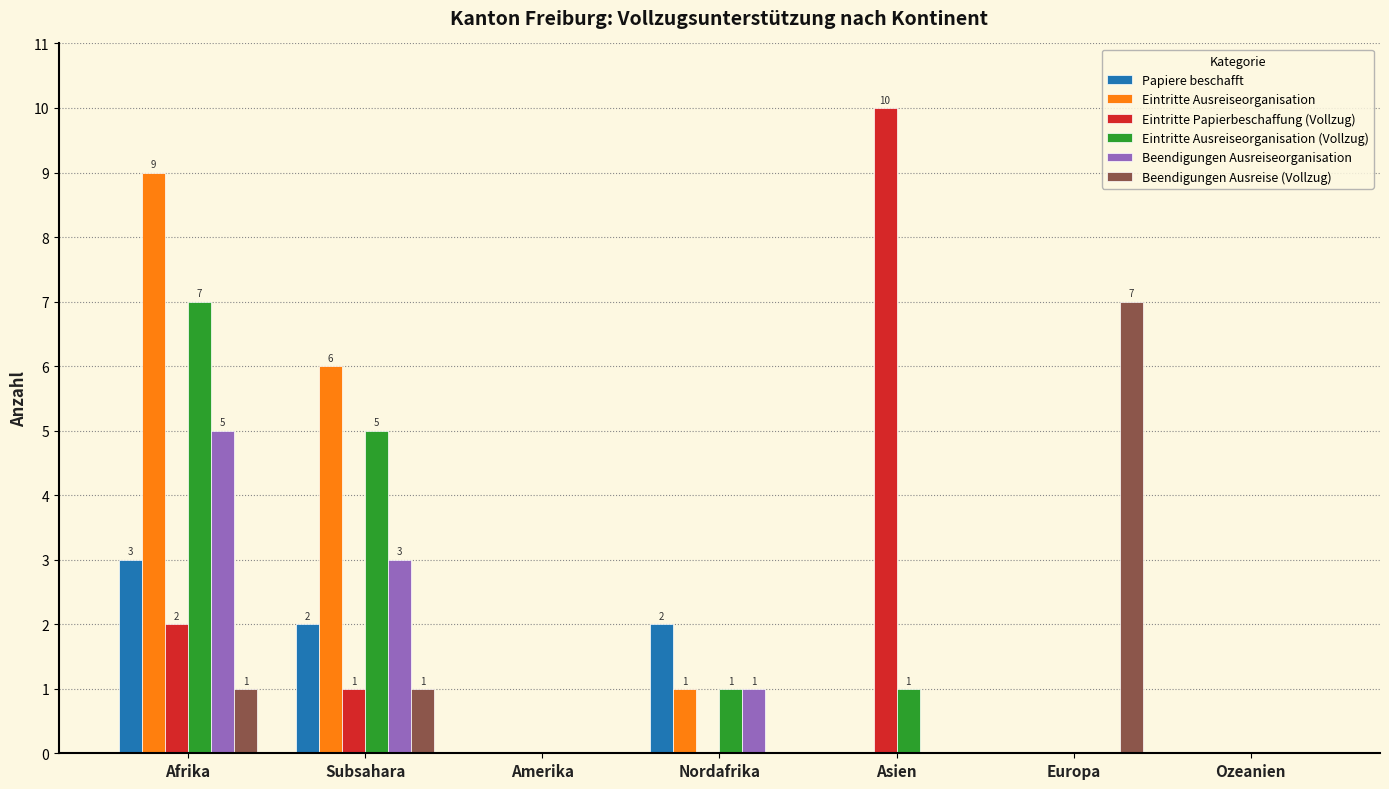

Reading right to left, extract all data points from this chart.

Papiere beschafft: 0	0	0	2	0	2	3
Eintritte Ausreiseorganisation: 0	0	0	1	0	6	9
Eintritte Papierbeschaffung (Vollzug): 0	0	10	0	0	1	2
Eintritte Ausreiseorganisation (Vollzug): 0	0	1	1	0	5	7
Beendigungen Ausreiseorganisation: 0	0	0	1	0	3	5
Beendigungen Ausreise (Vollzug): 0	7	0	0	0	1	1